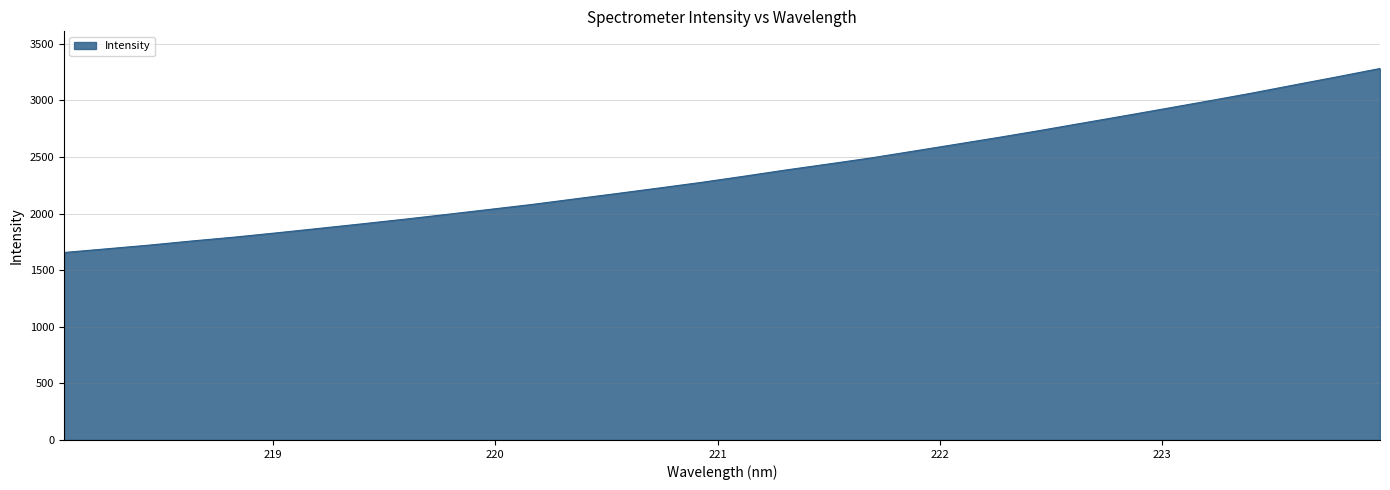

What is the difference between the maximum and minimum values?

1625.7